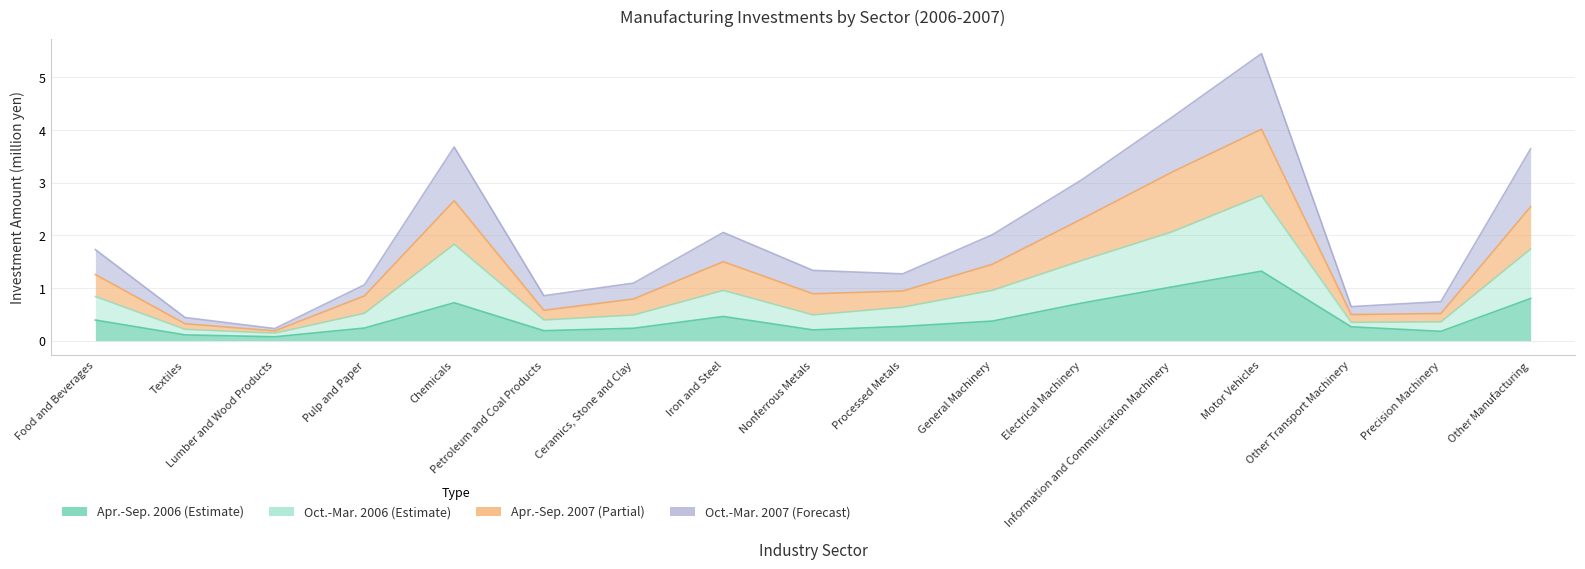

What is the greatest value displayed?

5.4